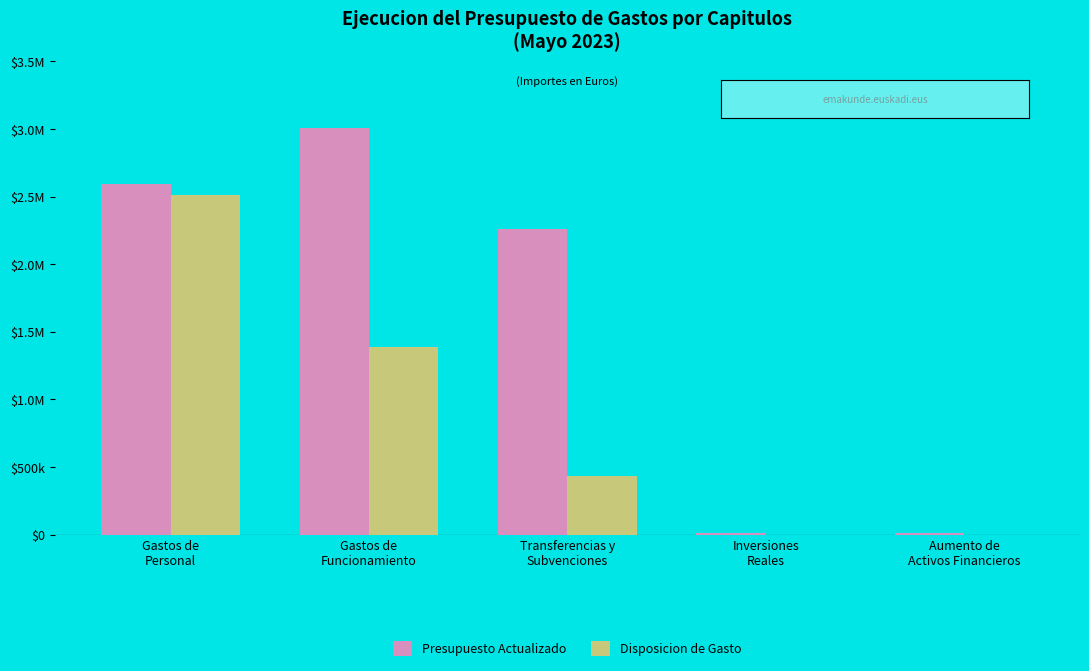

At how many categories does at least one series exceed 190557?

3